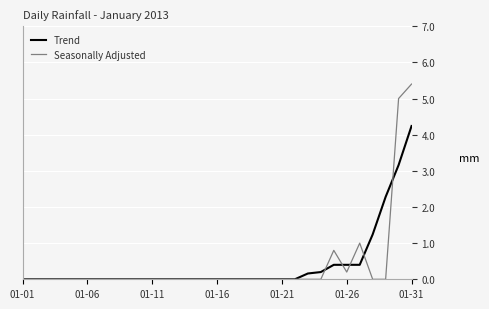

Does the chart have visible grid lines?

Yes